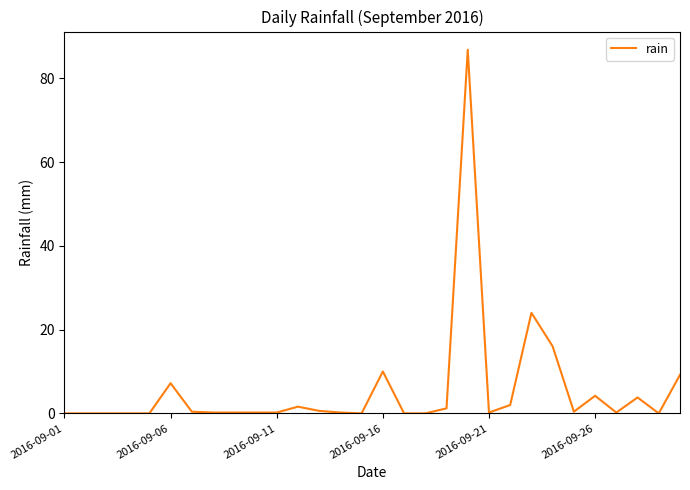

What is the greatest value displayed?

86.8